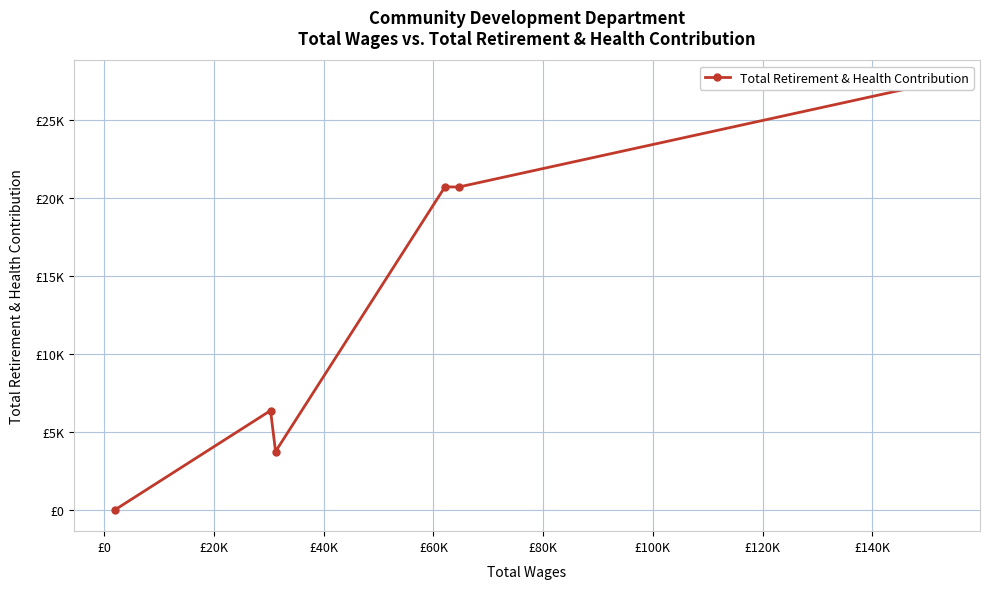

What is the greatest value displayed?

27425